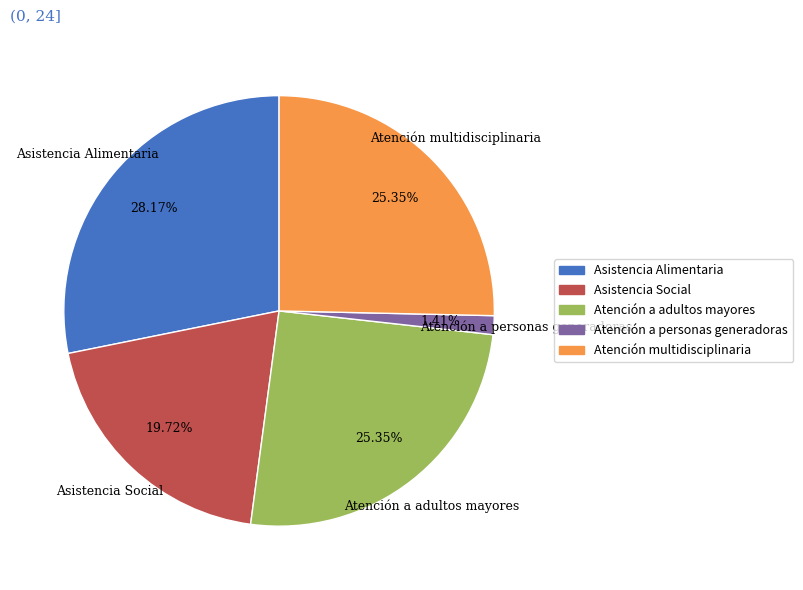

Approximately how many times larger is the value at Atención a adultos mayores compared to Asistencia Alimentaria?

0.9